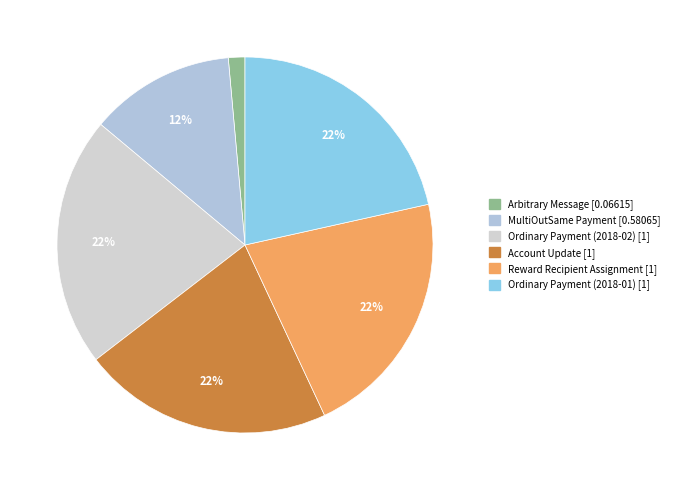

What percentage do Ordinary Payment (2018-02) and Arbitrary Message together represent?

22.9%